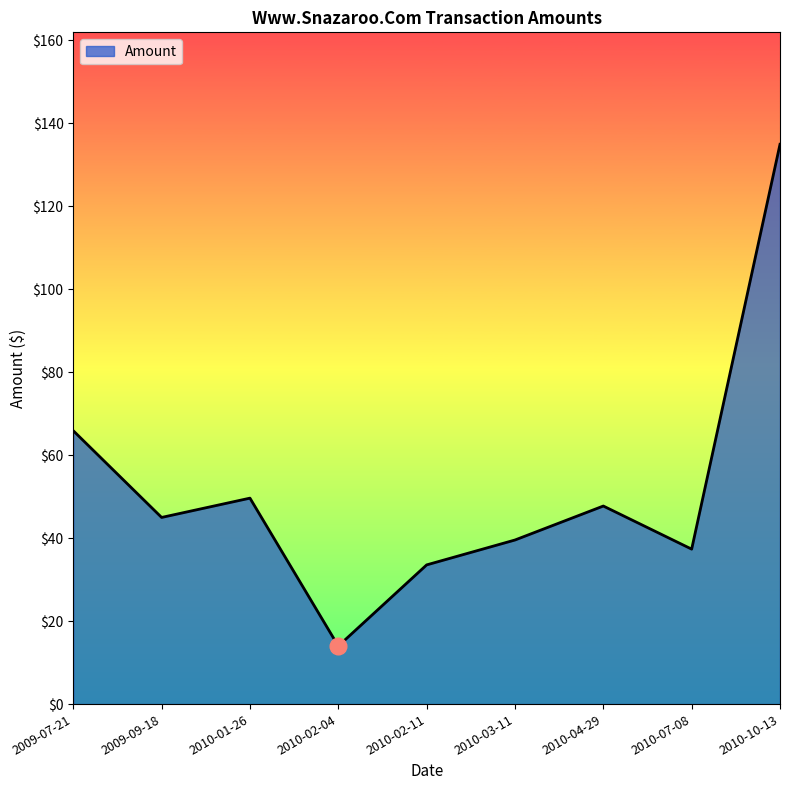

Rank the categories by value from highest to lowest.

2010-10-13, 2009-07-21, 2010-01-26, 2010-04-29, 2009-09-18, 2010-03-11, 2010-07-08, 2010-02-11, 2010-02-04